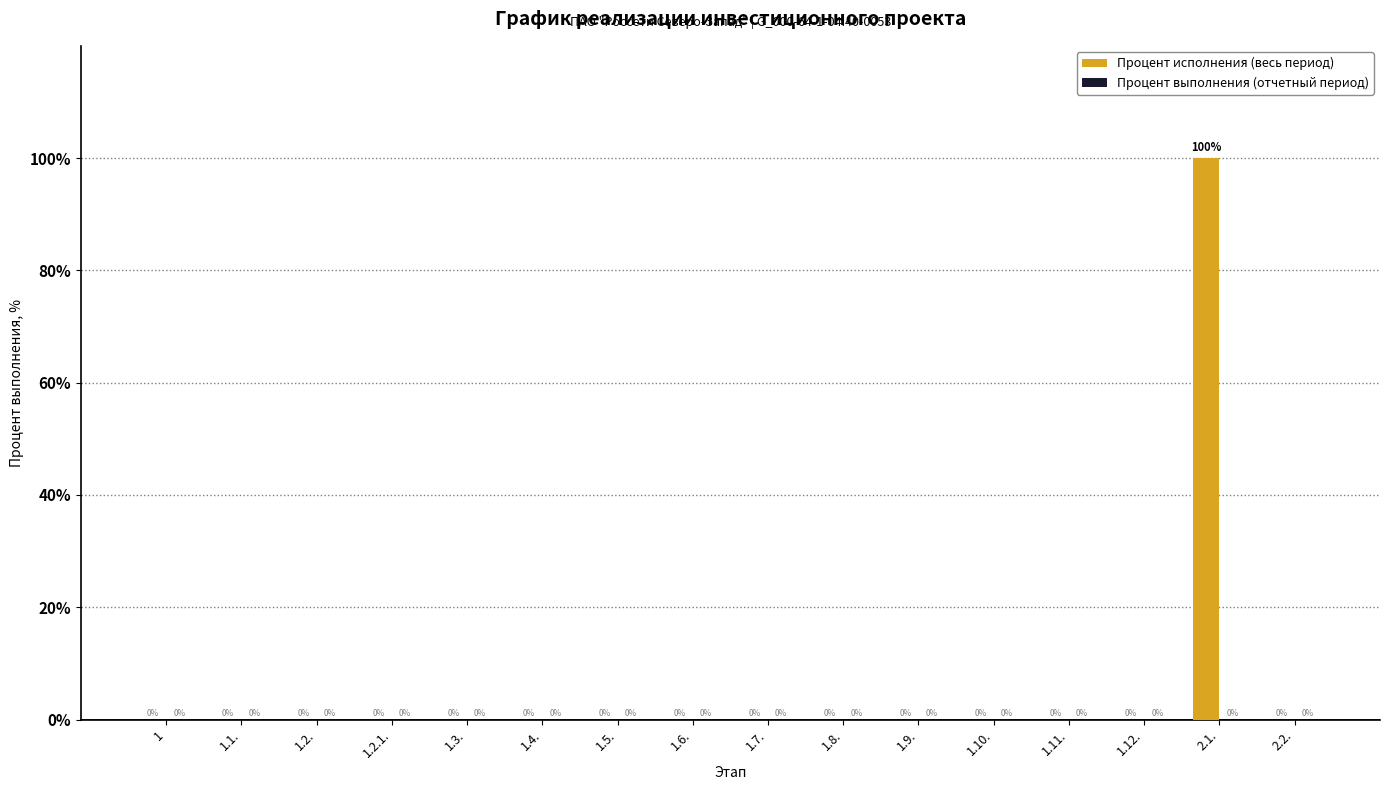

What is the sum of all values?

100